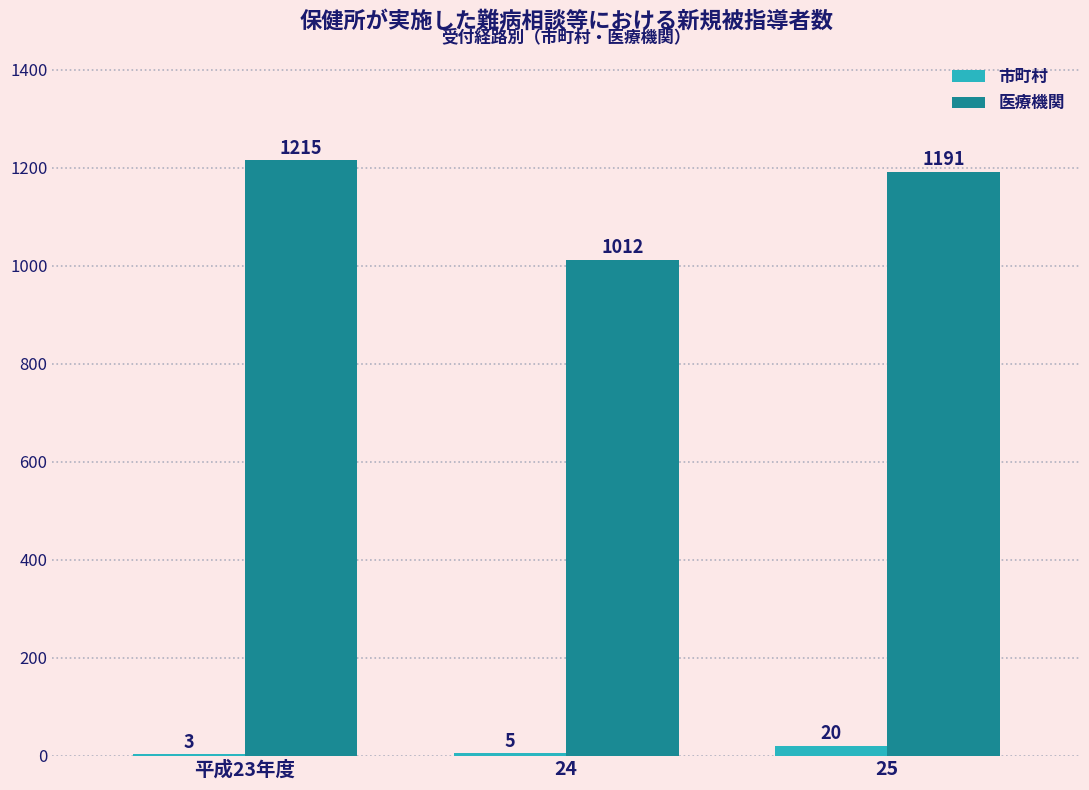

Reading left to right, what are all the values shown in this chart?

市町村: 3	5	20
医療機関: 1215	1012	1191